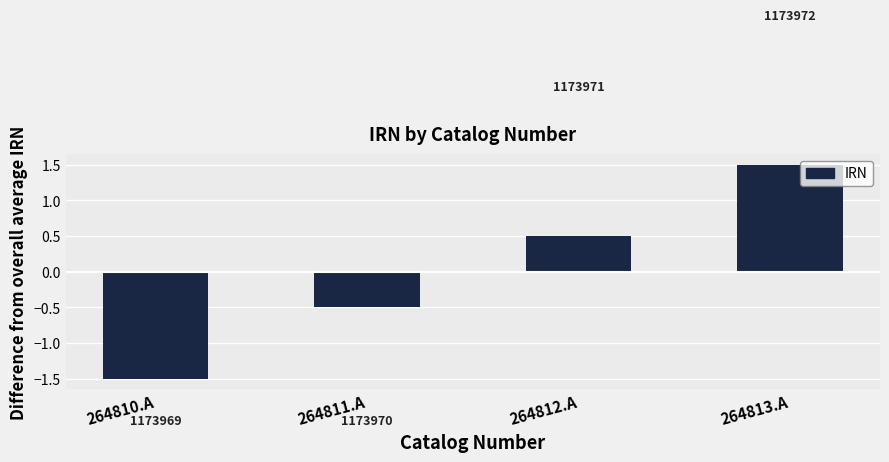

Reading left to right, transcribe all the data shown in this chart.

264810.A=-1.5	264811.A=-0.5	264812.A=0.5	264813.A=1.5